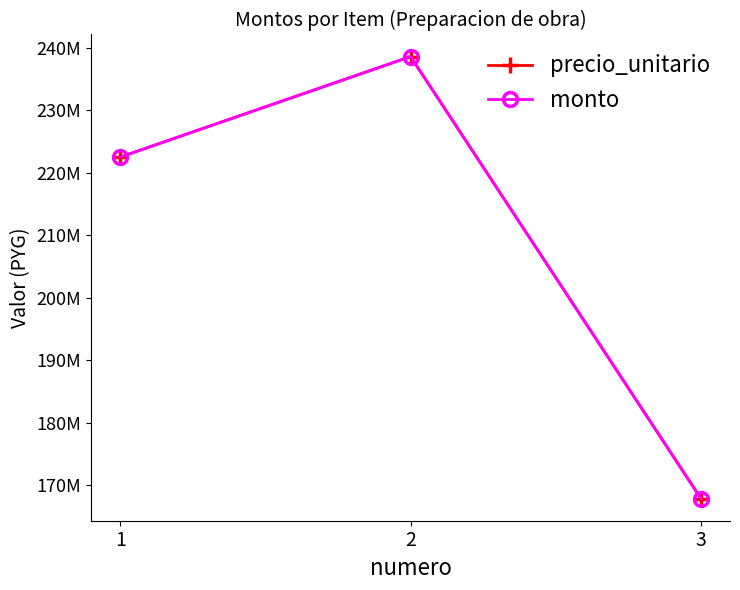

At which label does monto reach its peak?

2